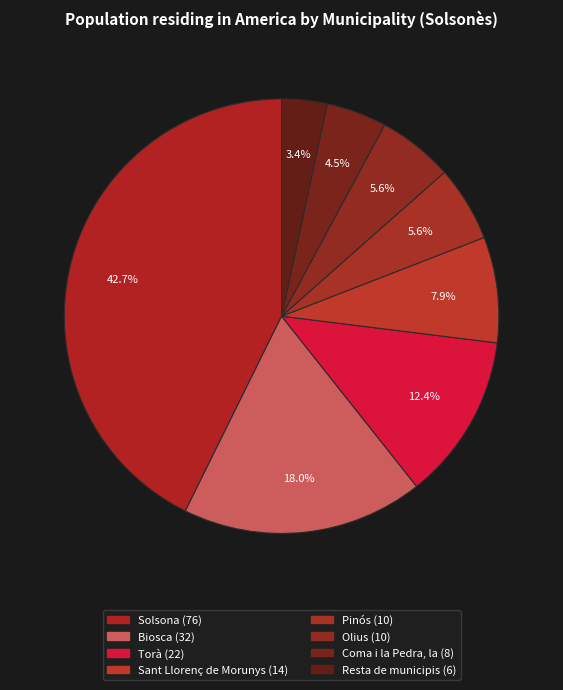

How many slices are in this pie chart?

8